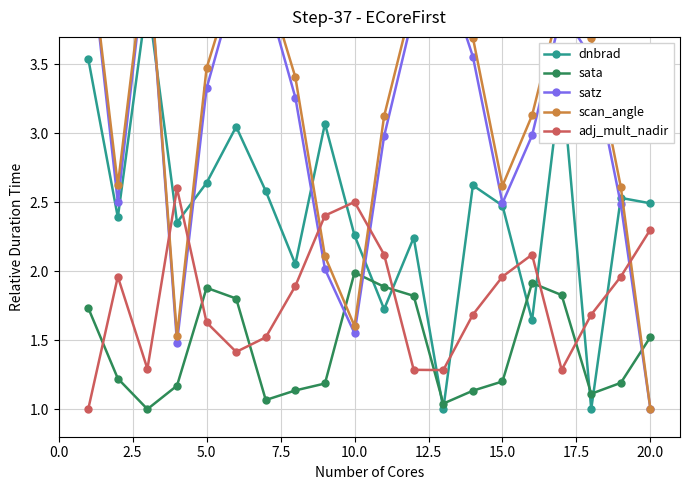

In adj_mult_nadir, how many points are lower than both neighbors (excluding endpoints)?

4